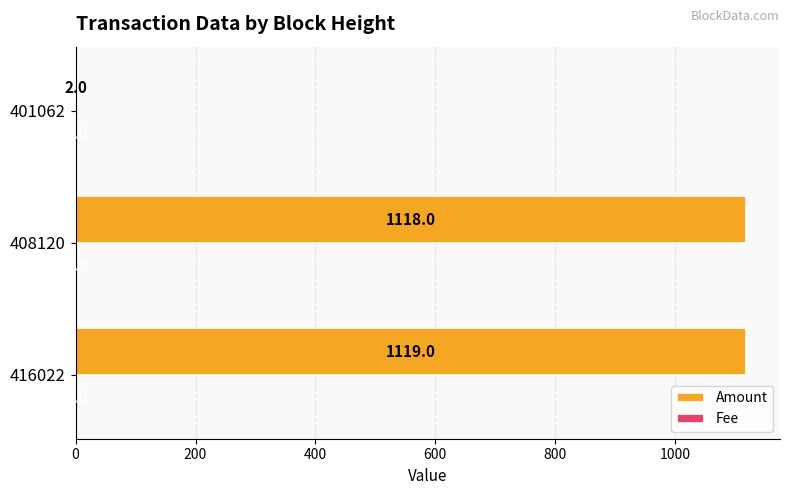

Which category has the highest value across all series?

416022